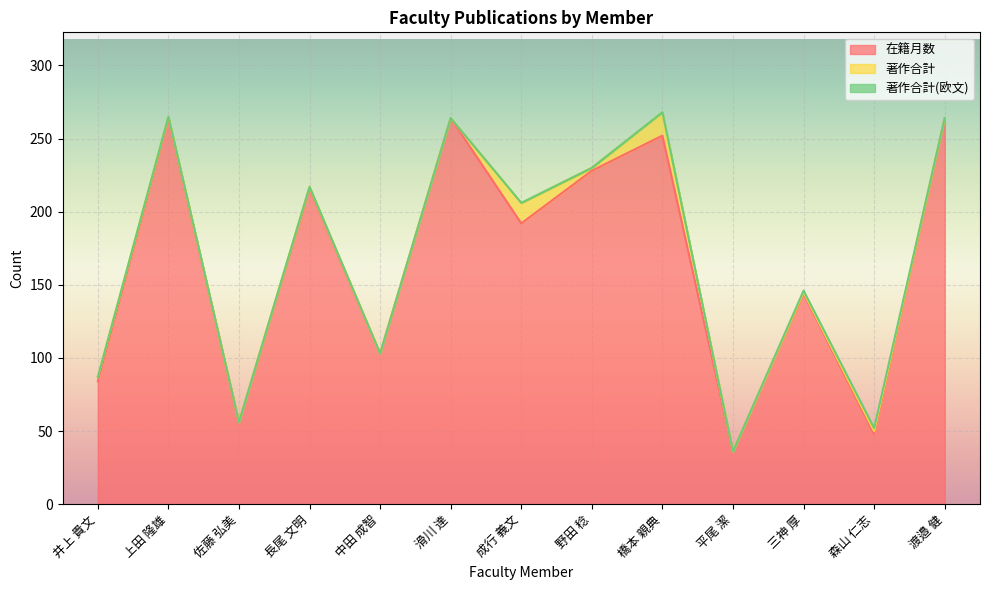

At which category does 著作合計(欧文) reach its first local peak?

森山 仁志